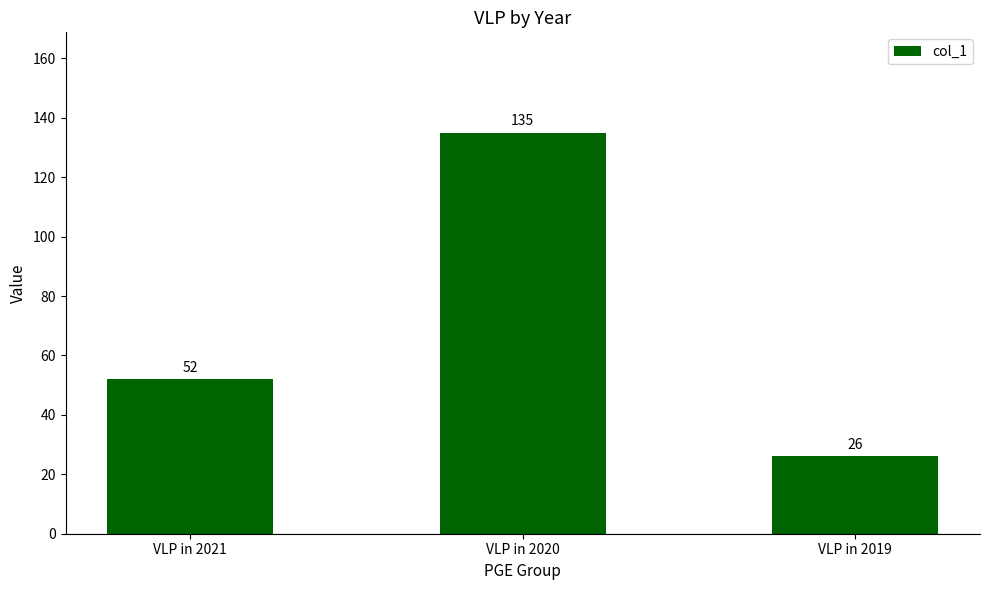

What is the value of the 1st bar from the left?

52